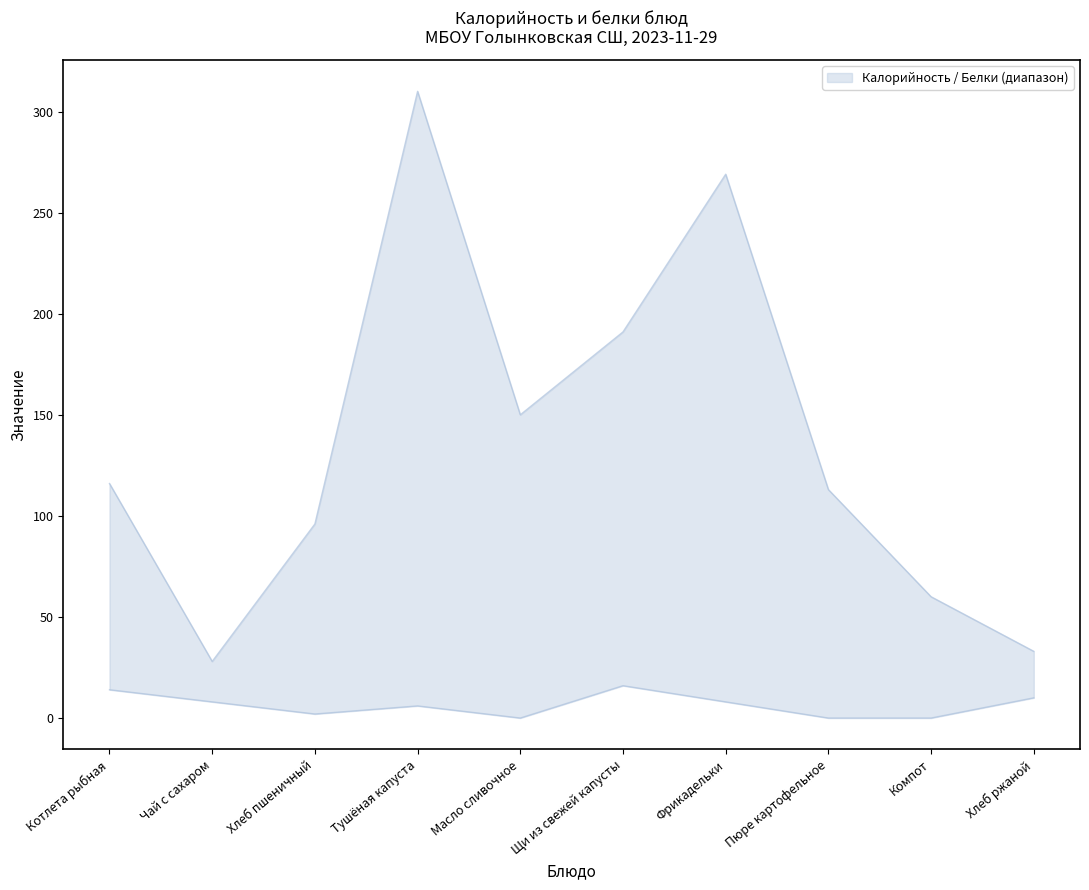

Is the value of Белки at Фрикадельки greater than the value of Калорийность at Хлеб пшеничный?

No